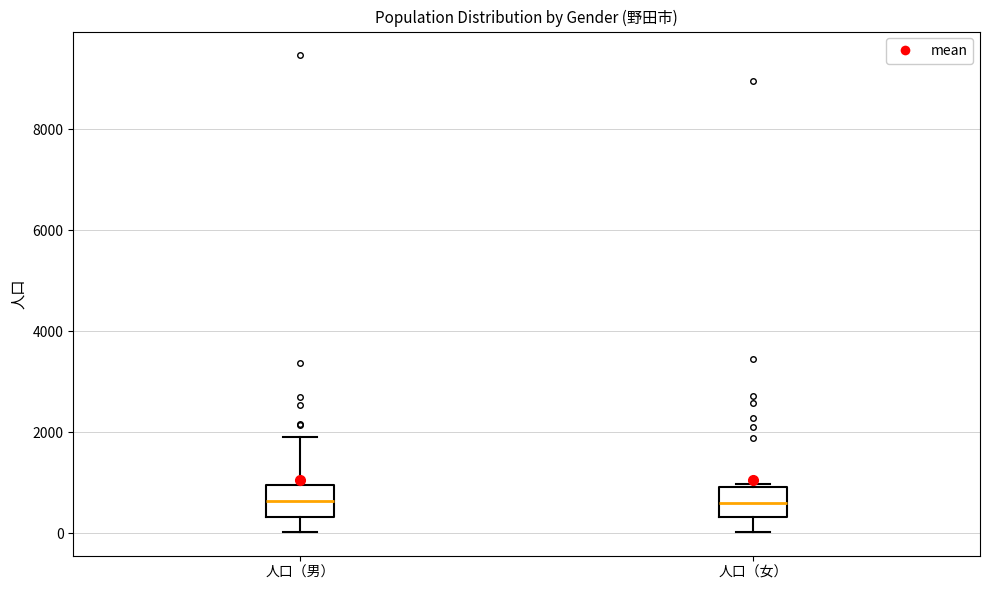

Where does the median line of the box for 人口（女） sit on the y-axis? The values are not printed on the chart, so give them approximately, as read against the axis.

600